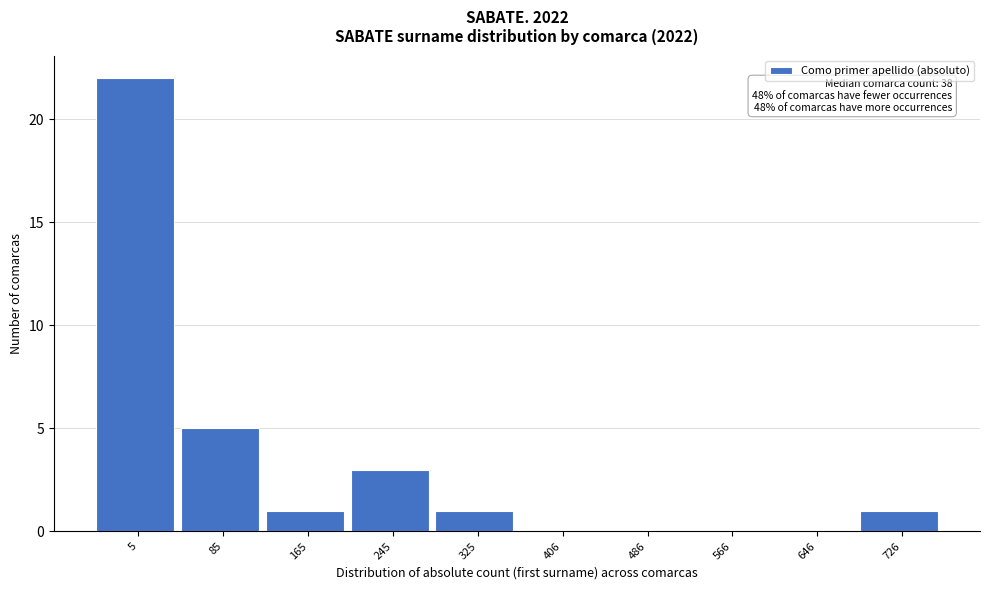

Reading left to right, list all the values displayed in this chart.

5=22	85=5	165=1	245=3	325=1	406=0	486=0	566=0	646=0	726=1